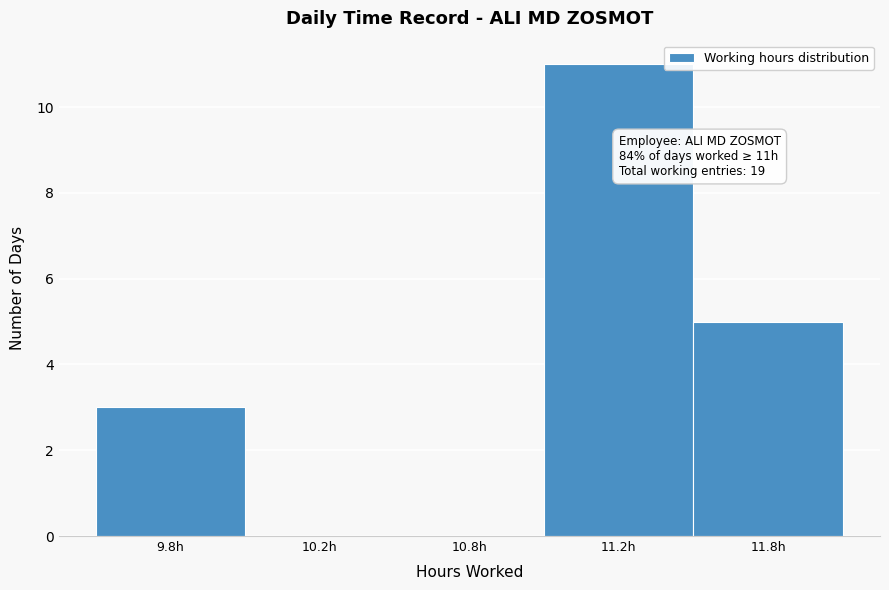

Reading left to right, what are all the values shown in this chart?

9.8h=3	10.2h=0	10.8h=0	11.2h=11	11.8h=5